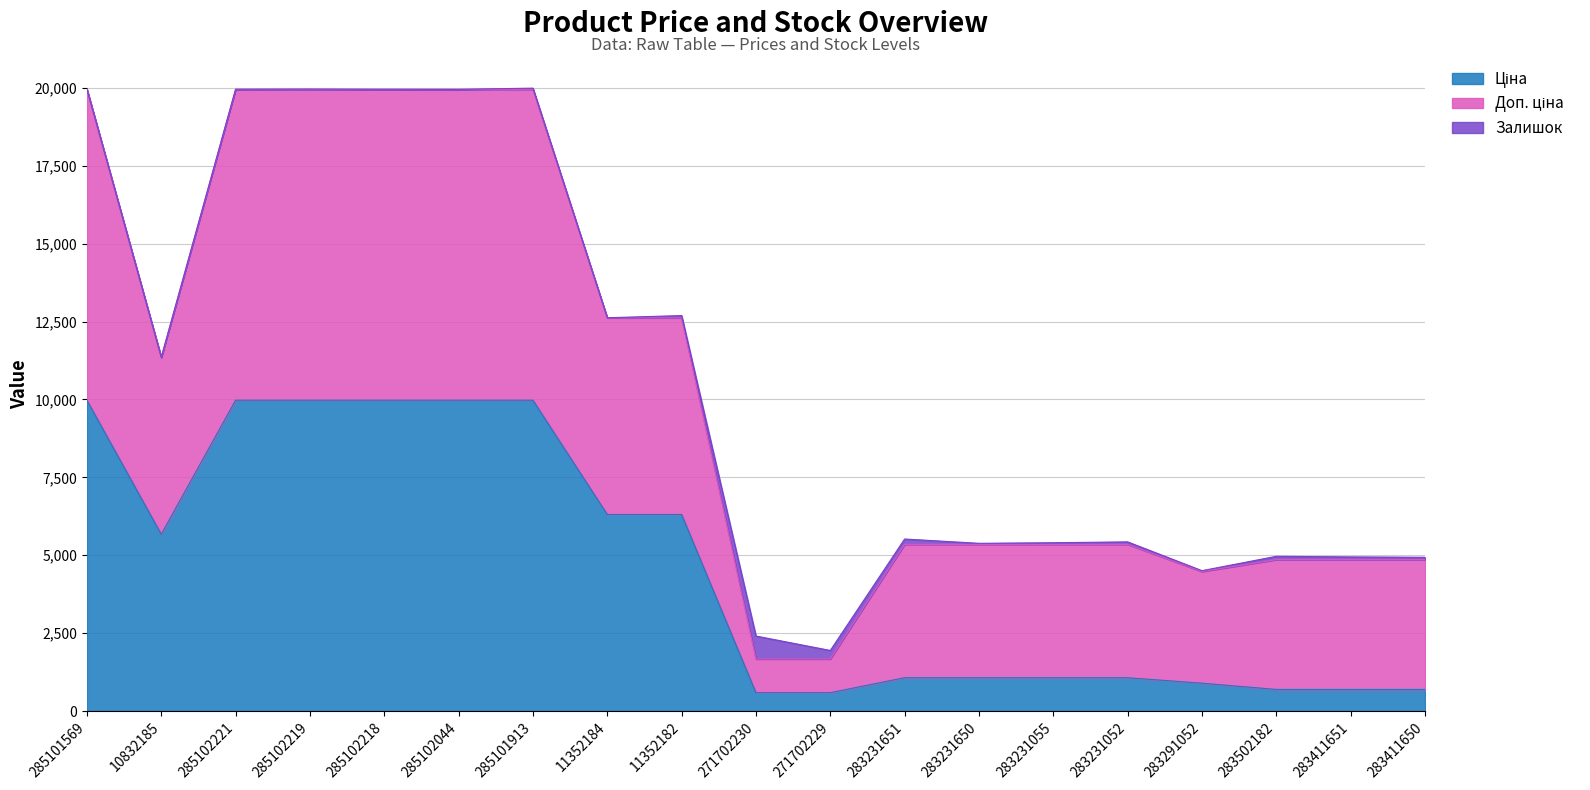

Does the chart have visible grid lines?

Yes